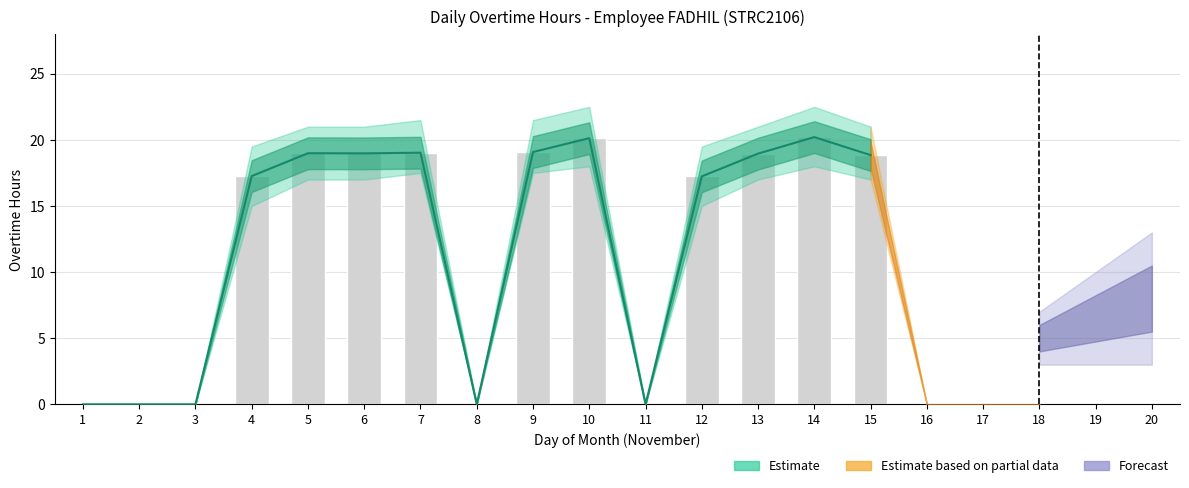

At which category does the chart reach its peak across all series?

14